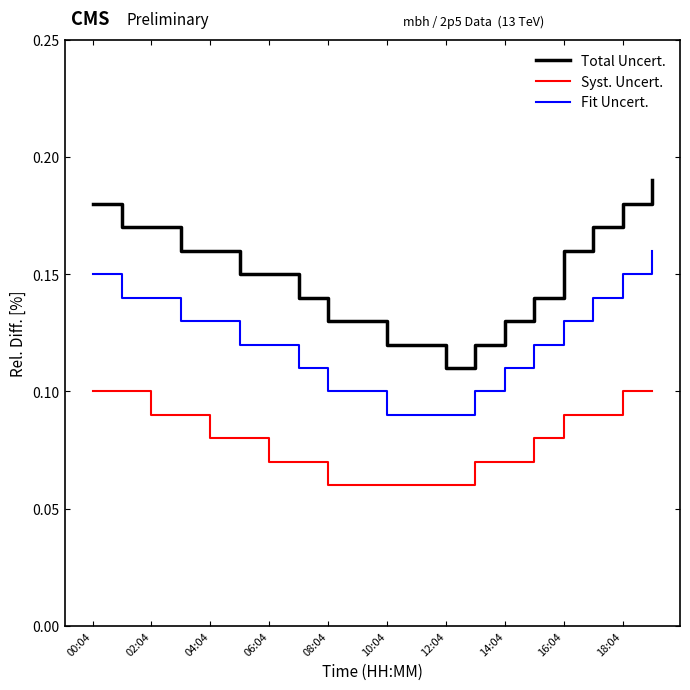

Rank the series by their average value, from lowest to highest.

Syst. Uncert., Fit Uncert., Total Uncert.